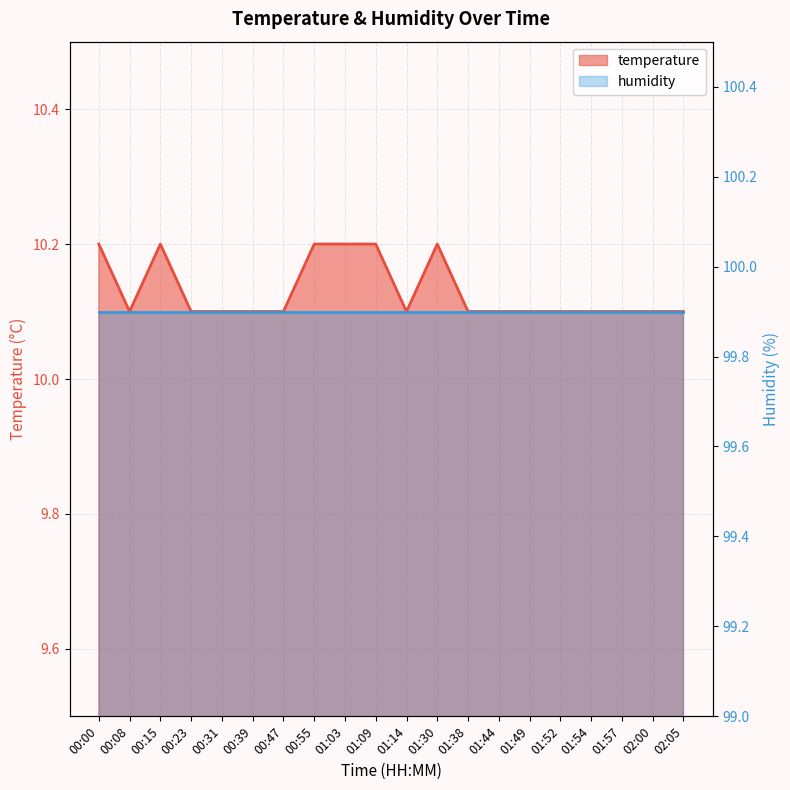

What is the difference between the maximum and minimum values?

0.1